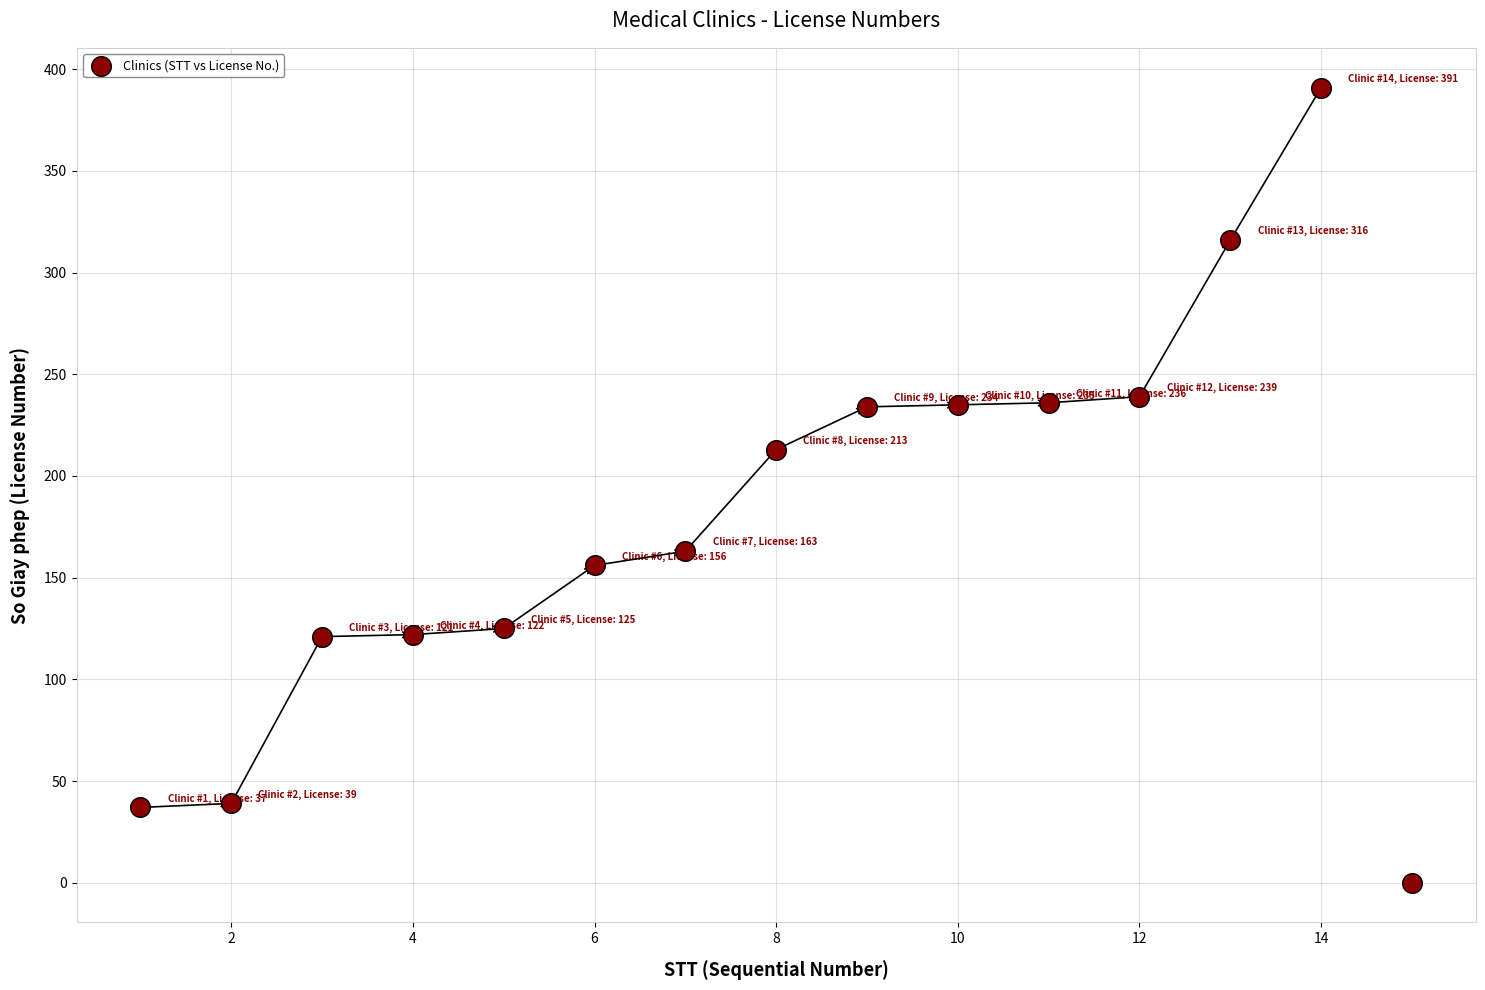

What Y value in the scatter plot is closest to 195?

213